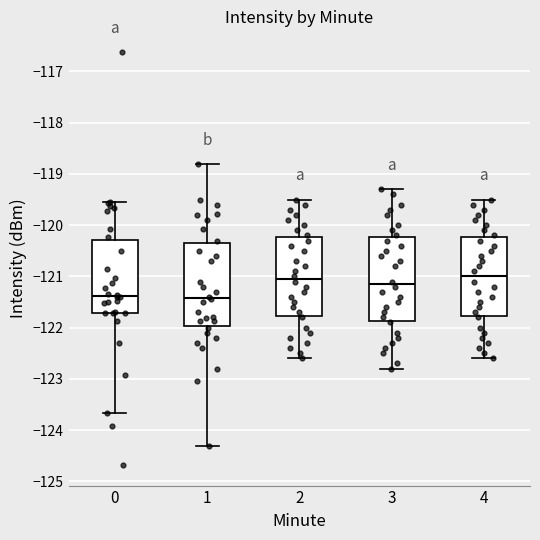

Where does the lower whisker of the box at x = 3 end on the y-axis? The values are not printed on the chart, so give them approximately, as read against the axis.

-122.8